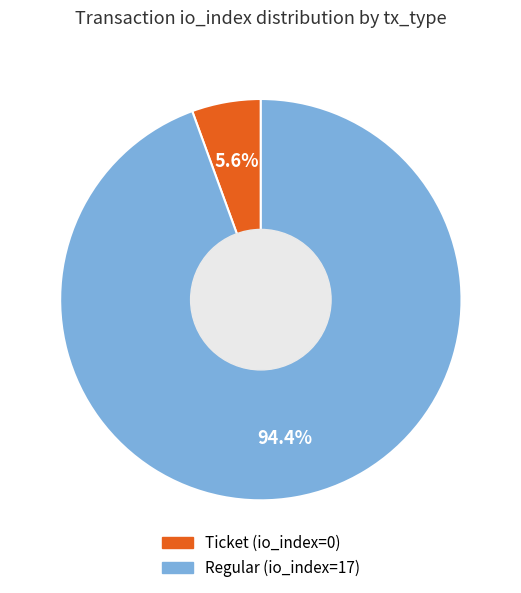

What is the smallest slice in the pie chart?

Ticket (io_index=0)